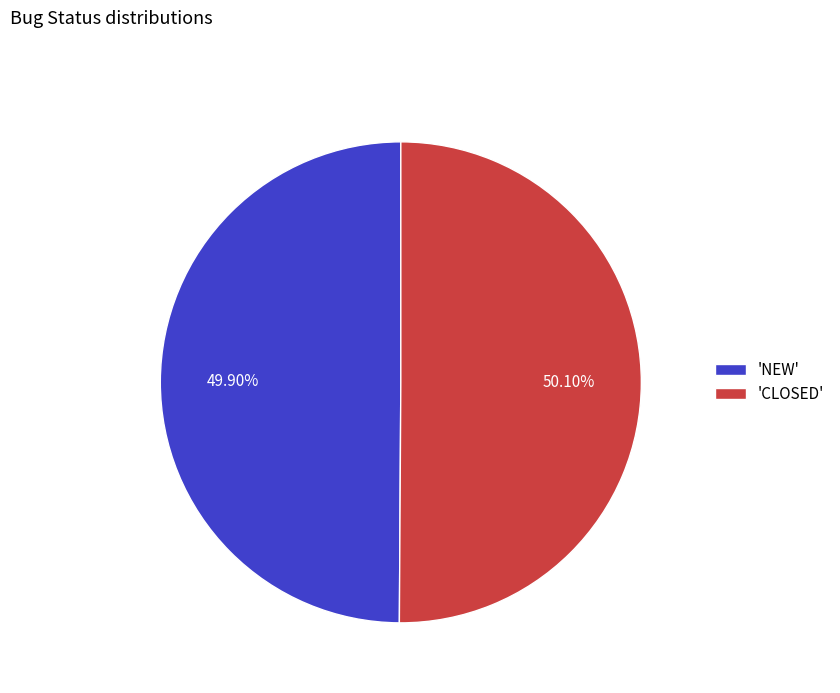

Is there a majority slice in this chart?

Yes